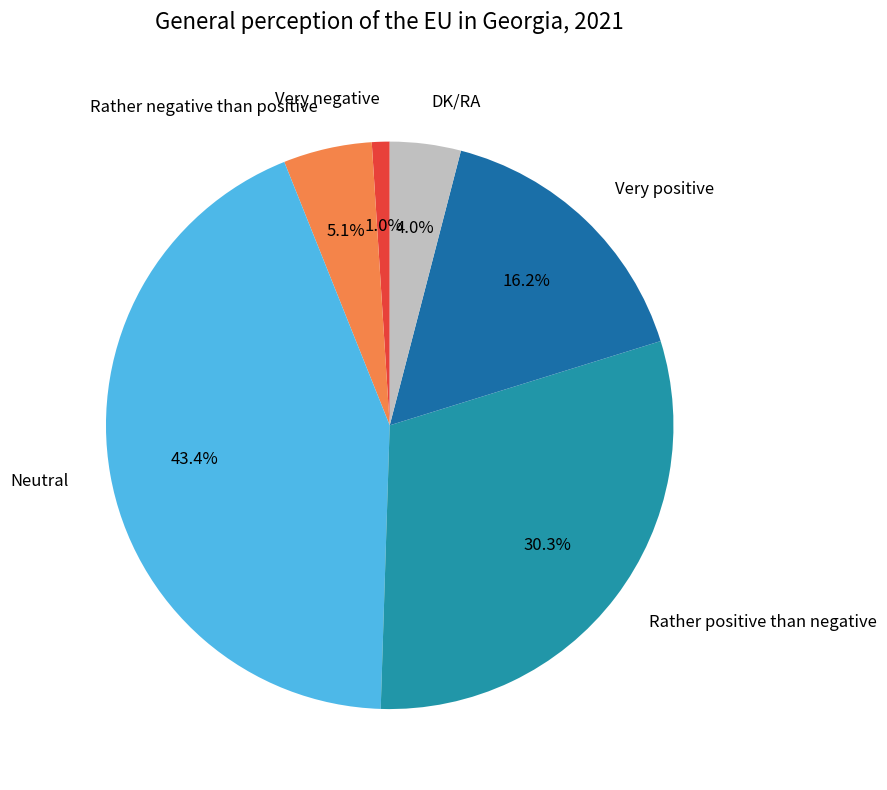

Which slice is the smallest?

Very negative